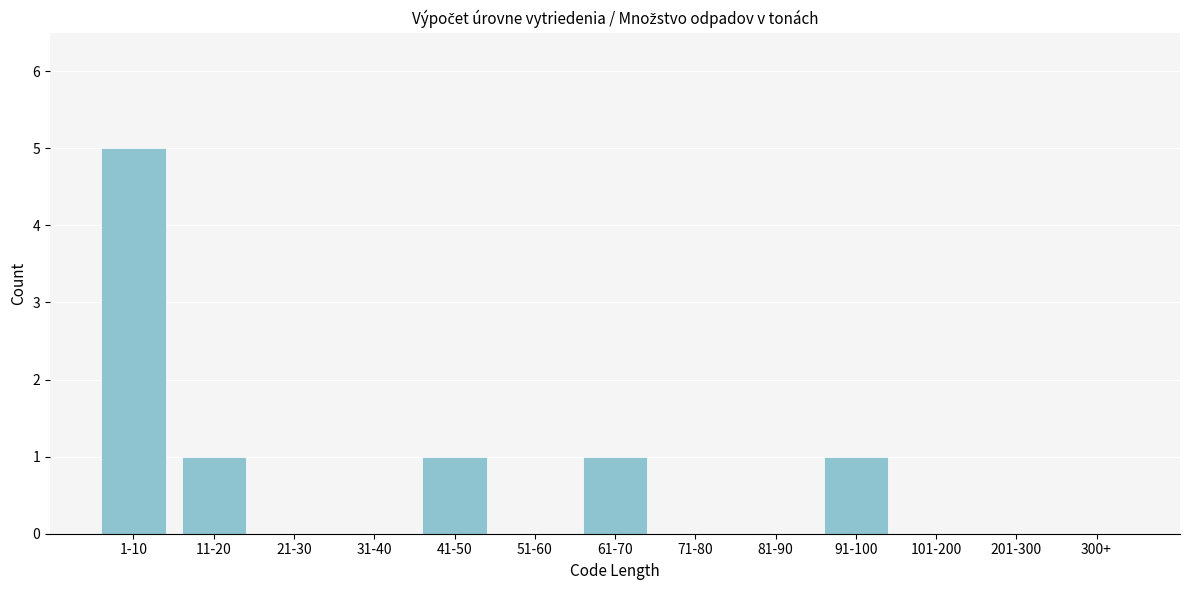

Reading left to right, what are all the values shown in this chart?

1-10=5	11-20=1	21-30=0	31-40=0	41-50=1	51-60=0	61-70=1	71-80=0	81-90=0	91-100=1	101-200=0	201-300=0	300+=0